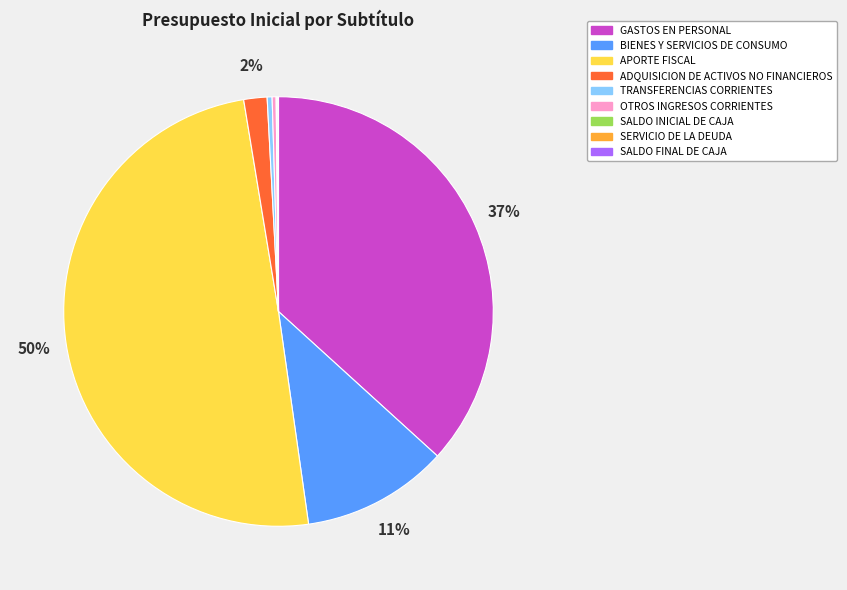

True or false: ADQUISICION DE ACTIVOS NO FINANCIEROS accounts for 12% of the total.

False